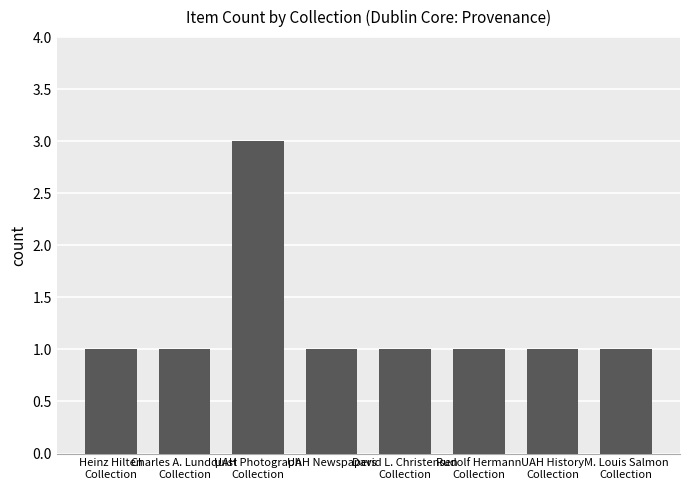

What is the value of the 2nd bar from the left?

1